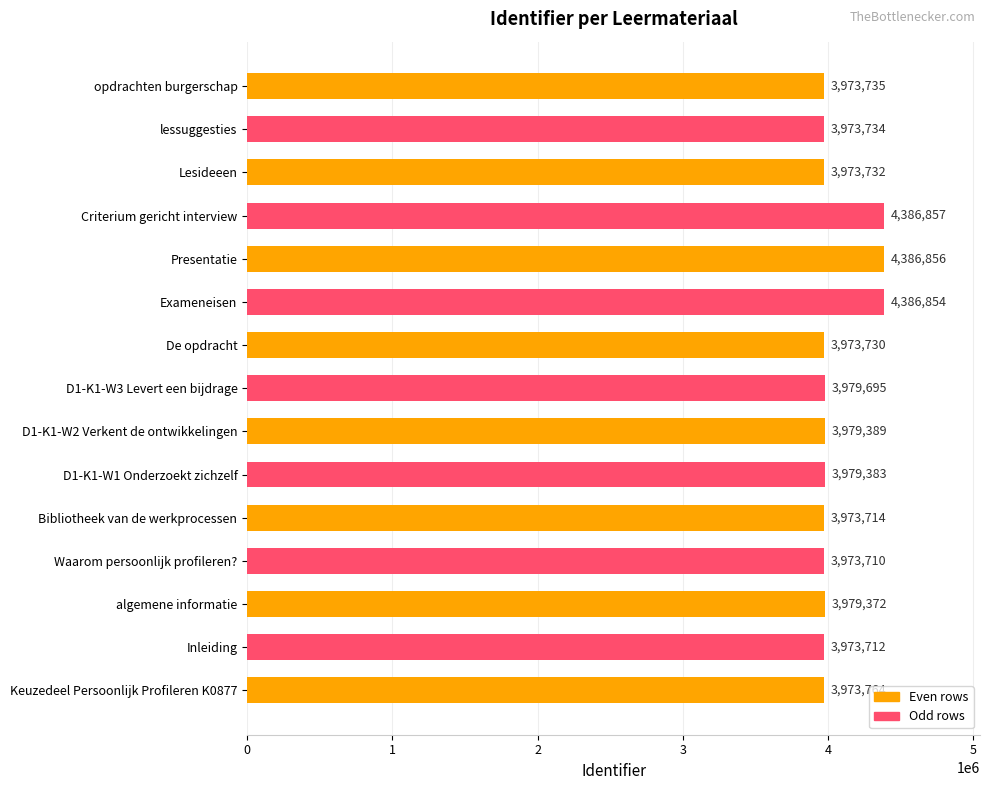

What is the difference between the maximum and minimum values?

413147